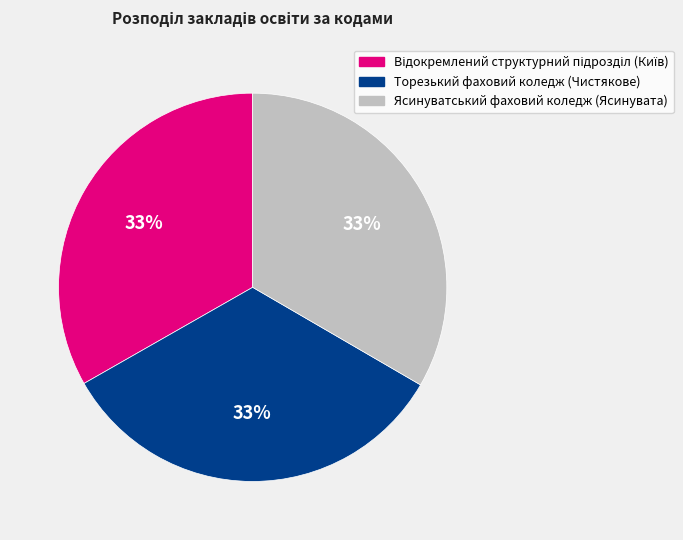

To the nearest percent, what is the average slice percentage?

33%